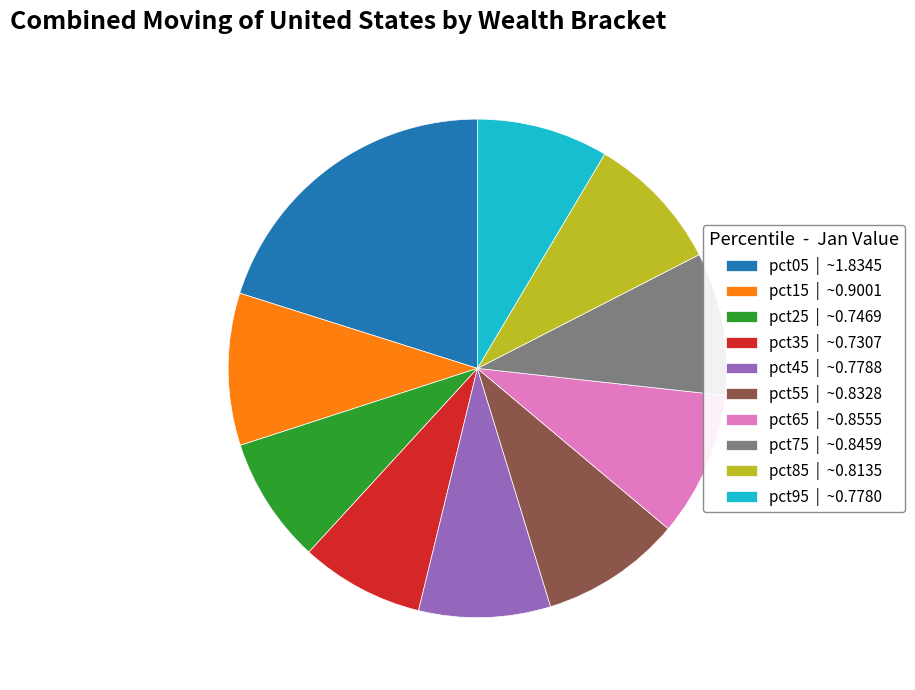

Does pct05 represent more than half of the total?

No